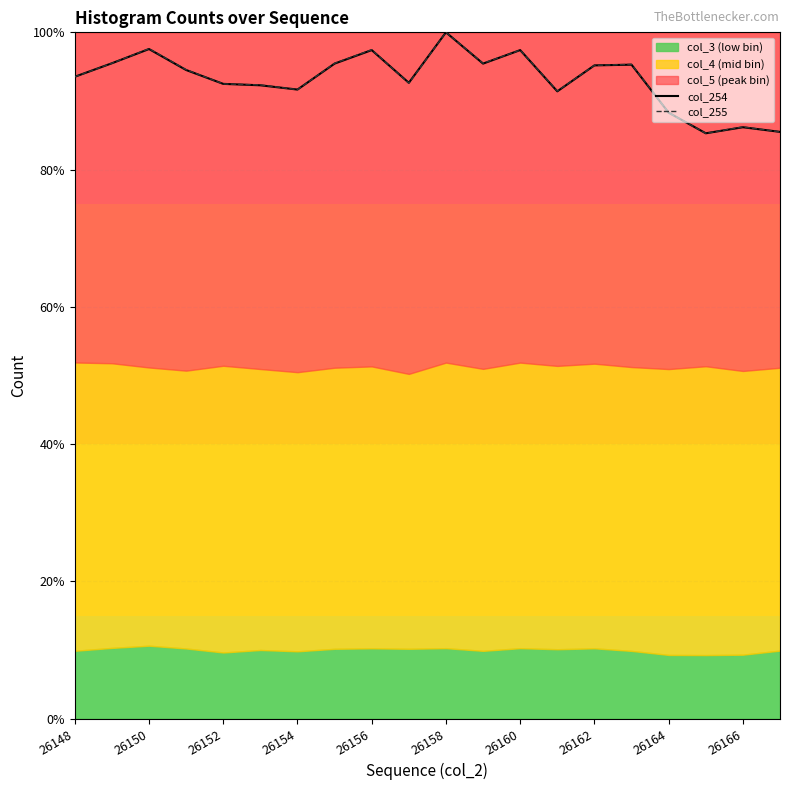

What is the greatest value displayed?

100.0